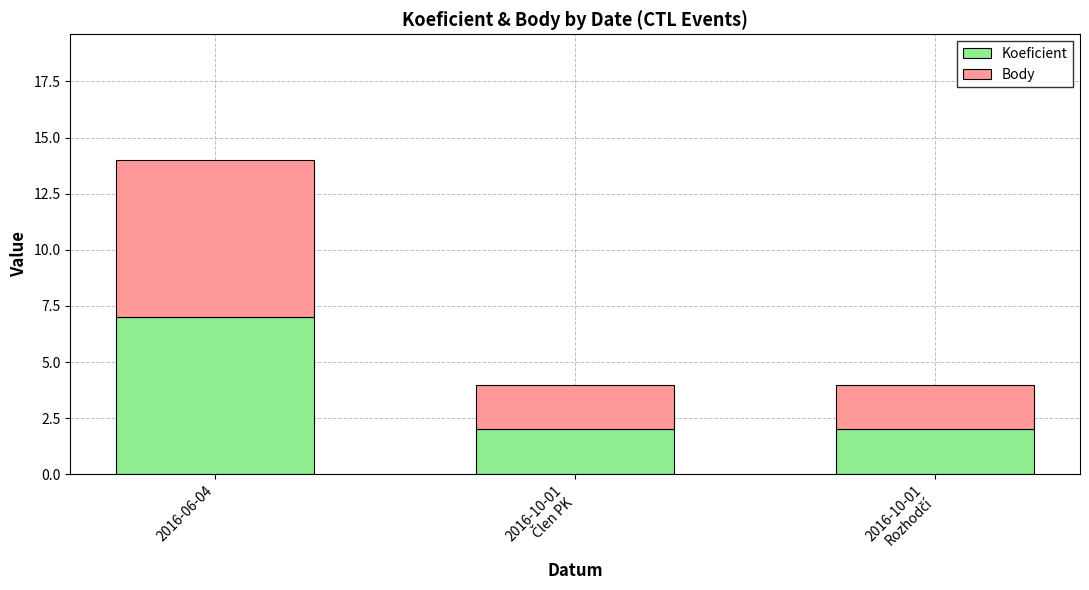

What is the maximum value for Koeficient?

7